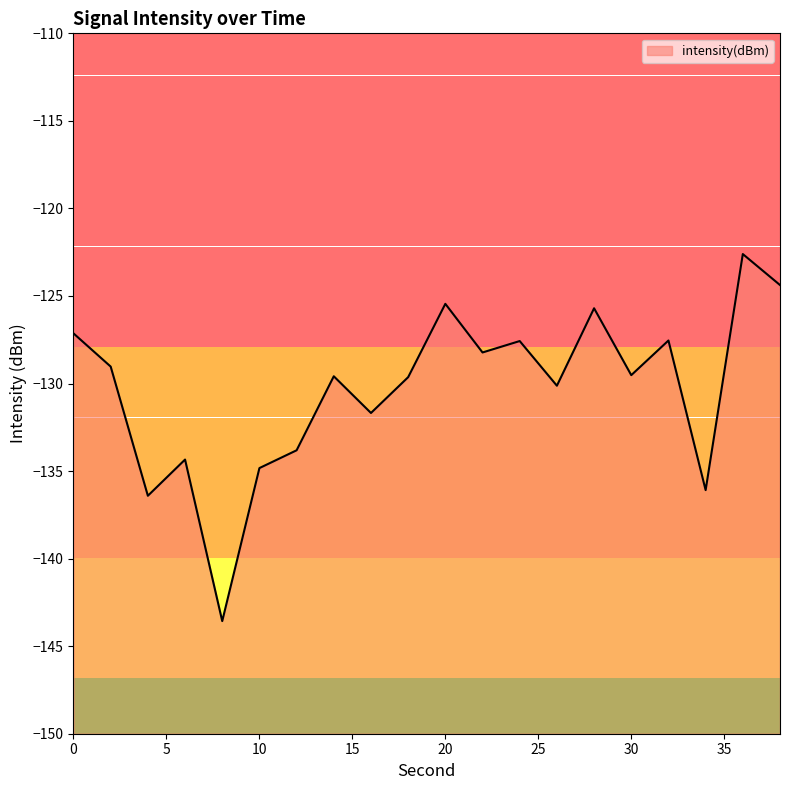

At which category does the chart reach its minimum across all series?

8